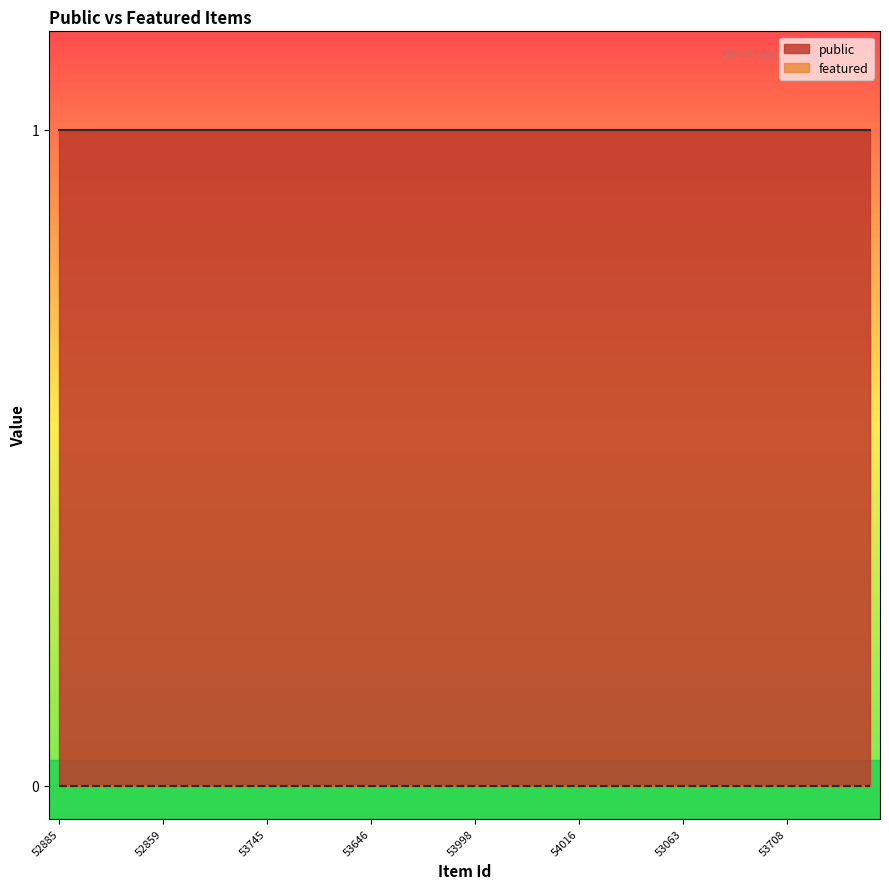

What are all the series names shown in the legend?

public, featured